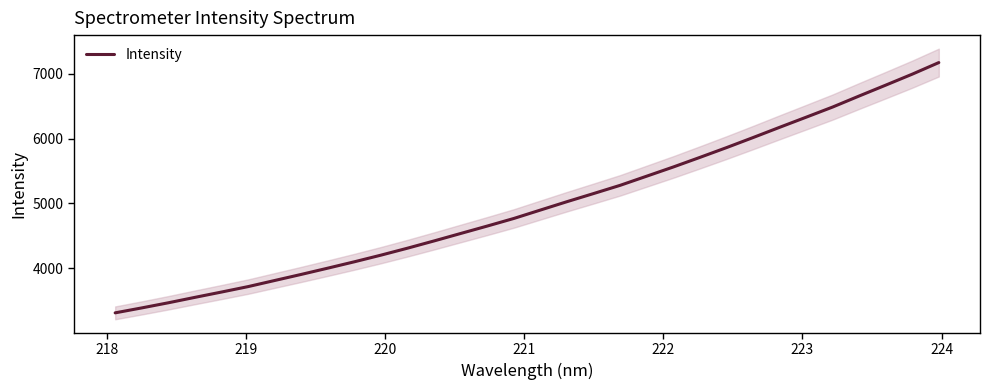

What is the highest value of the Intensity series?

7176.1